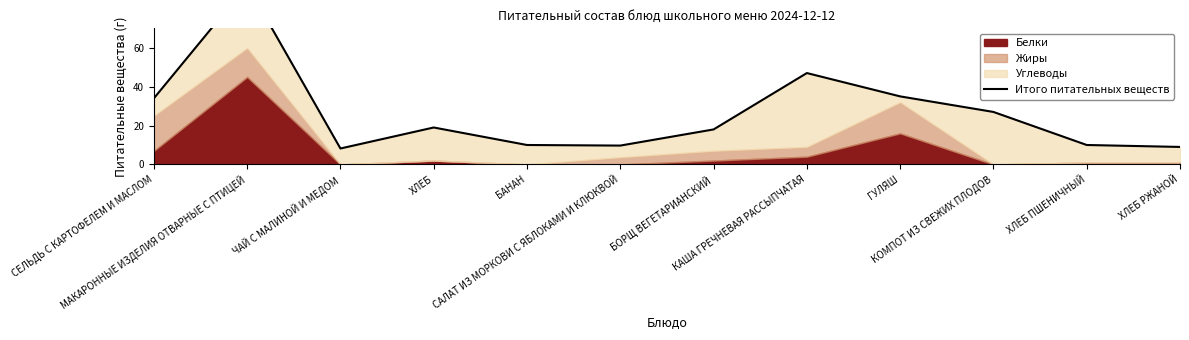

Reading left to right, list all the values displayed in this chart.

СЕЛЬДЬ С КАРТОФЕЛЕМ И МАСЛОМ=34.0	МАКАРОННЫЕ ИЗДЕЛИЯ ОТВАРНЫЕ С ПТИЦЕЙ=92.3	ЧАЙ С МАЛИНОЙ И МЕДОМ=8.2	ХЛЕБ=19.0	БАНАН=10.0	САЛАТ ИЗ МОРКОВИ С ЯБЛОКАМИ И КЛЮКВОЙ=9.7	БОРЩ ВЕГЕТАРИАНСКИЙ=18.0	КАША ГРЕЧНЕВАЯ РАССЫПЧАТАЯ=47.0	ГУЛЯШ=35.0	КОМПОТ ИЗ СВЕЖИХ ПЛОДОВ=27.0	ХЛЕБ ПШЕНИЧНЫЙ=10.0	ХЛЕБ РЖАНОЙ=9.0